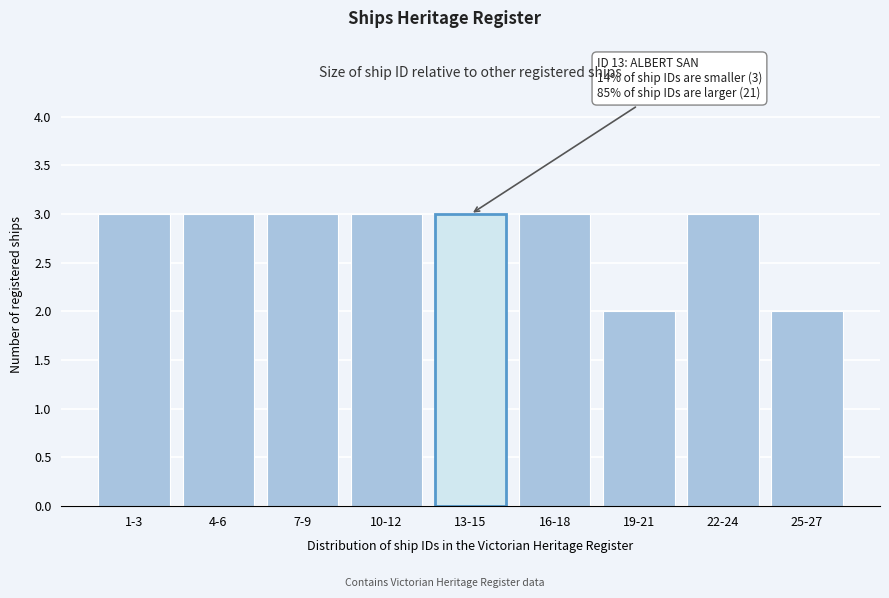

Reading left to right, extract all data points from this chart.

3	3	3	3	3	3	2	3	2